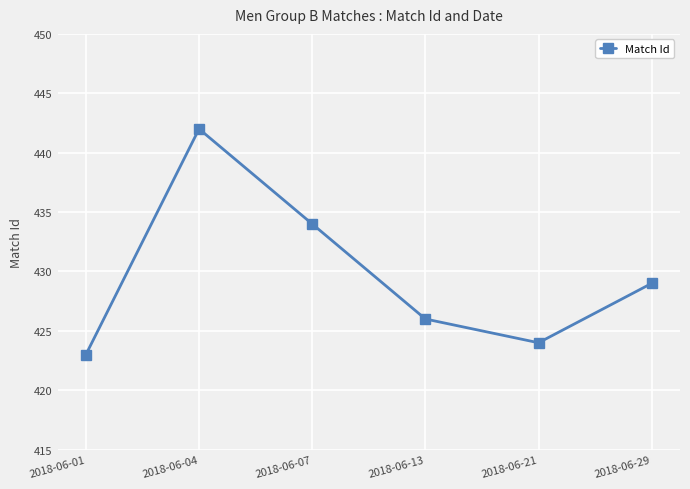

Rank the categories by value from lowest to highest.

2018-06-01, 2018-06-21, 2018-06-13, 2018-06-29, 2018-06-07, 2018-06-04